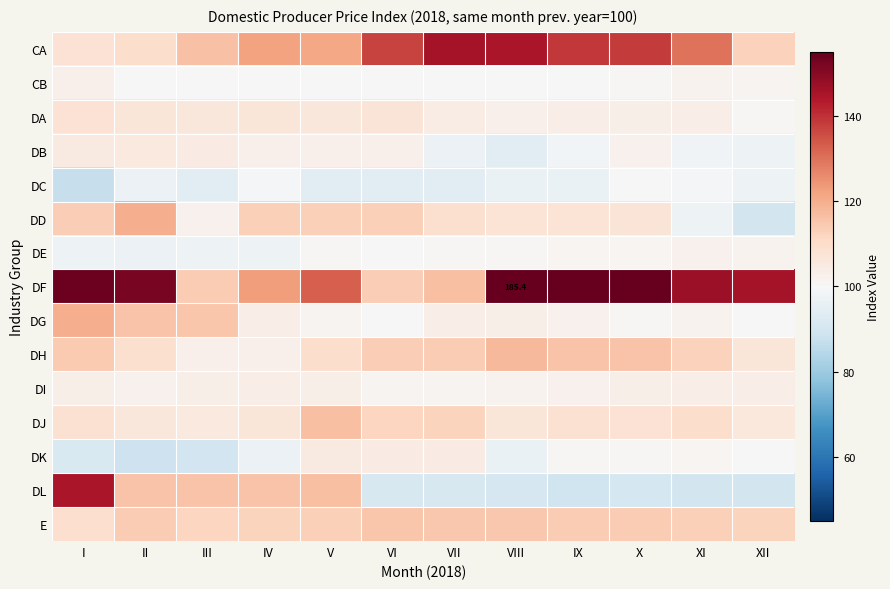

Which has a higher value, V or III?

V